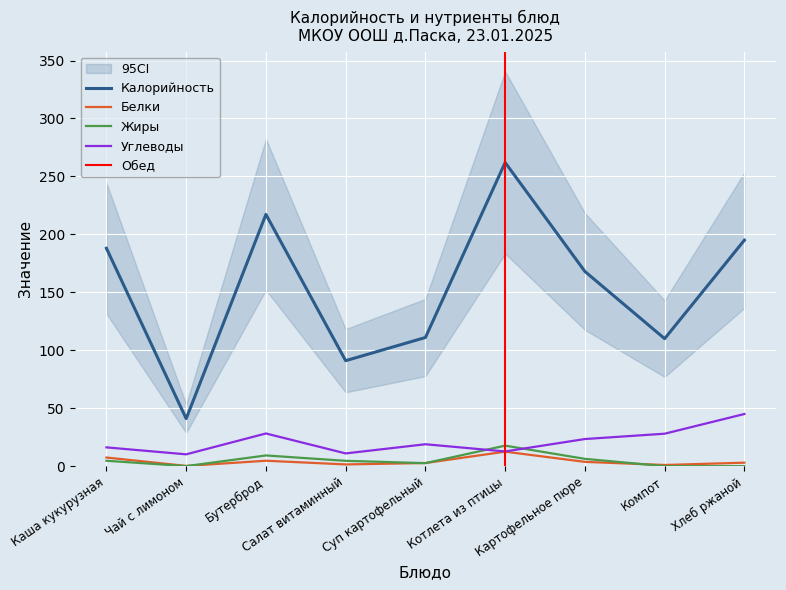

What is the difference between the Белки values at Котлета из птицы and Картофельное пюре?

8.8